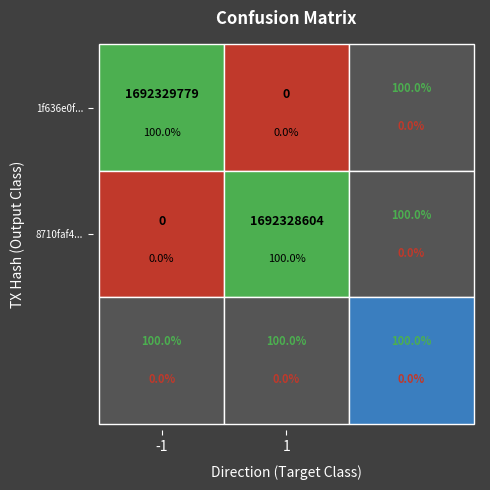

What is the average value of the 8710faf478cf627aef26b99704500e39924a613 series?

846164302